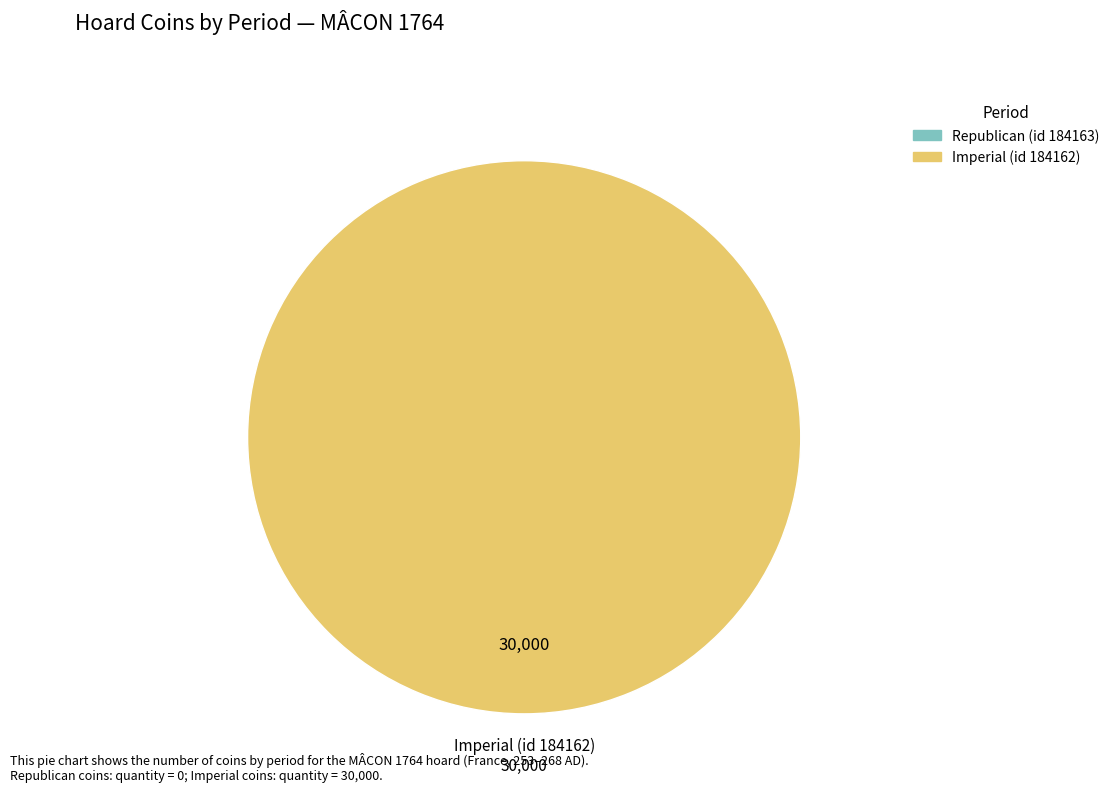

Does any single category account for the majority?

Yes